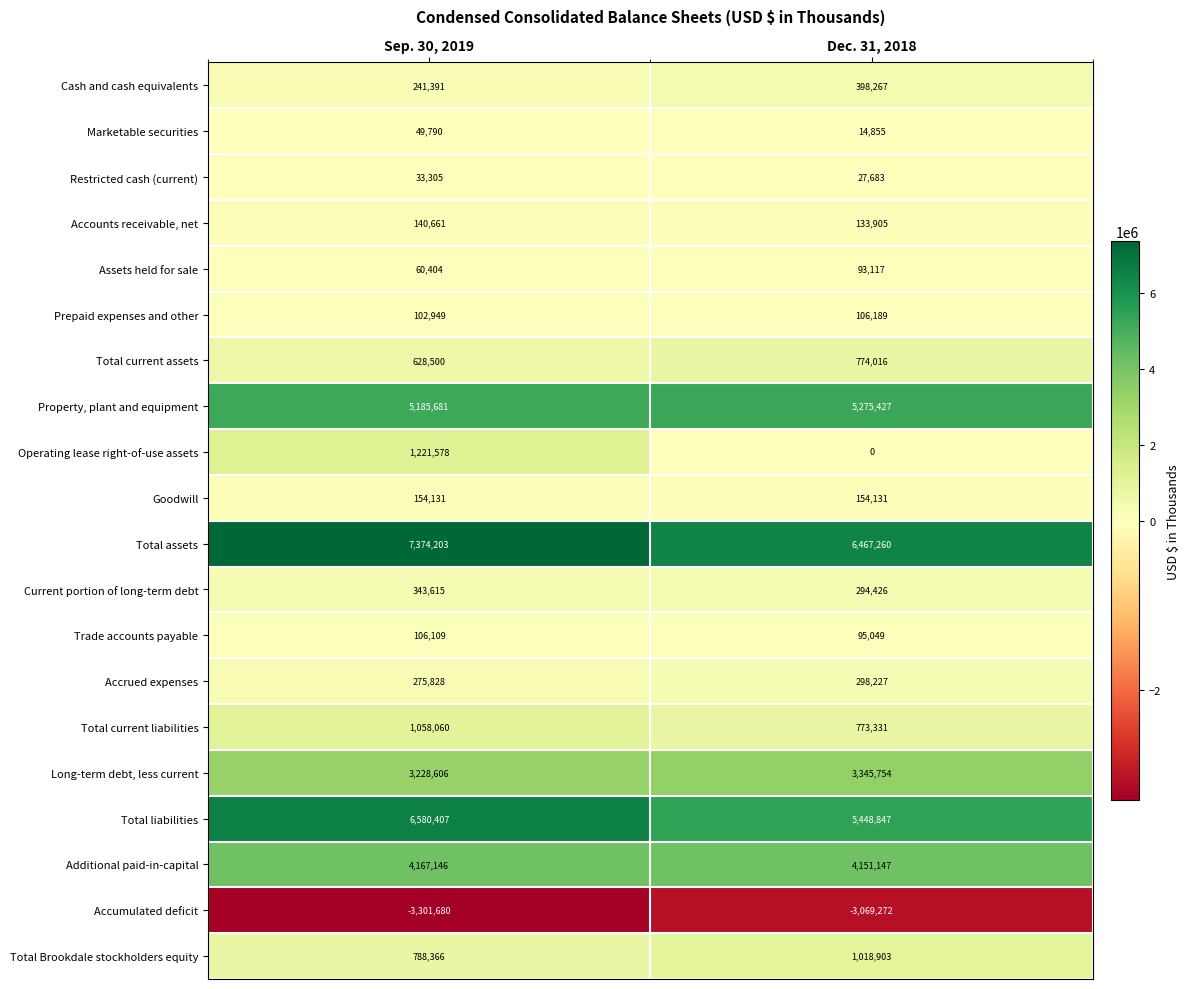

At which label is Additional paid-in-capital closest to 4159146?

Dec. 31, 2018